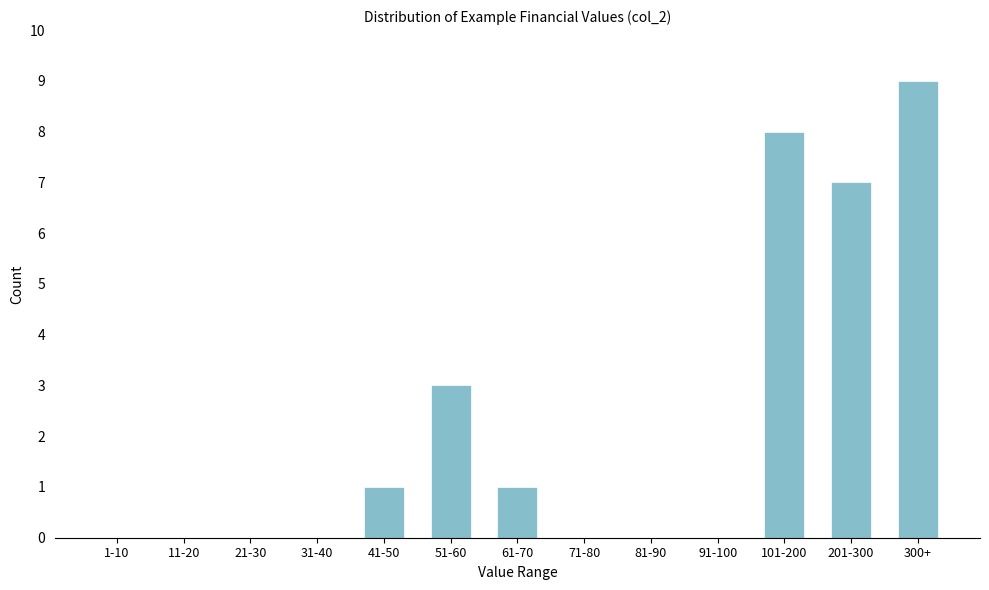

Reading left to right, what are all the values shown in this chart?

1-10=0	11-20=0	21-30=0	31-40=0	41-50=1	51-60=3	61-70=1	71-80=0	81-90=0	91-100=0	101-200=8	201-300=7	300+=9